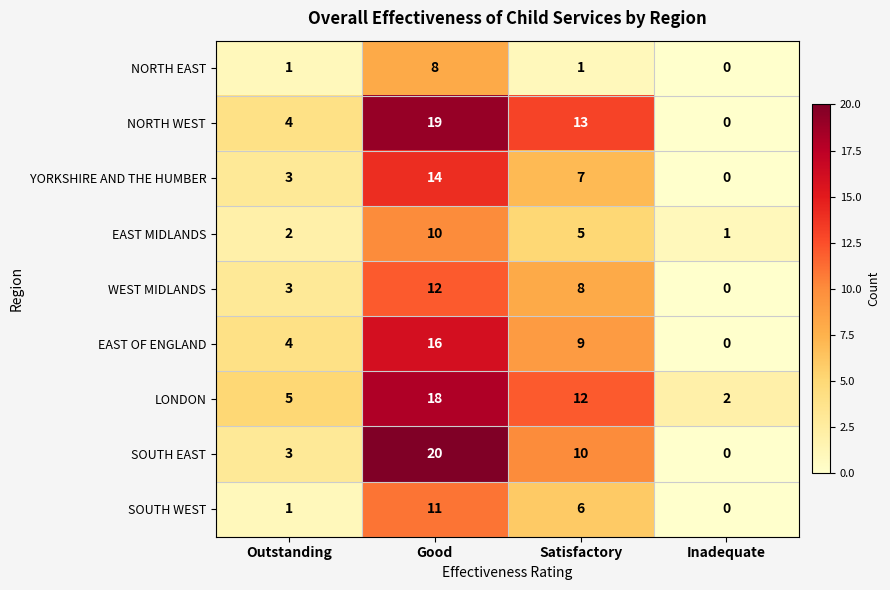

At which category is the sum across all series the highest?

Good